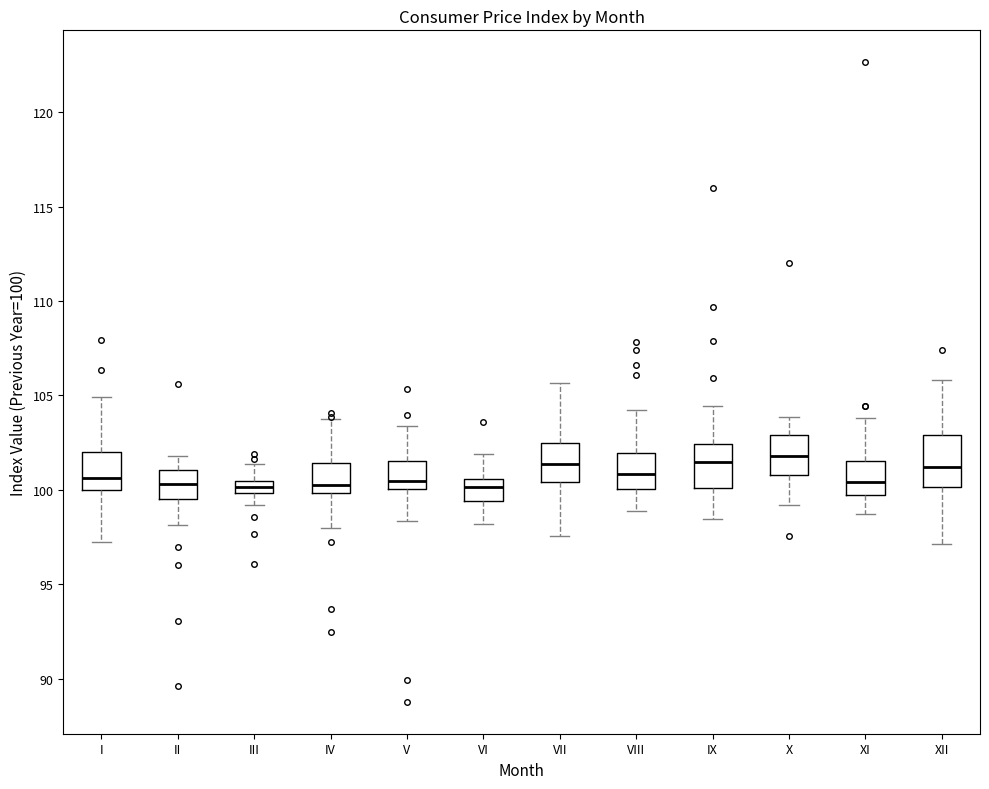

Where is the lower edge of the box for VIII on the y-axis? The values are not printed on the chart, so give them approximately, as read against the axis.

100.0